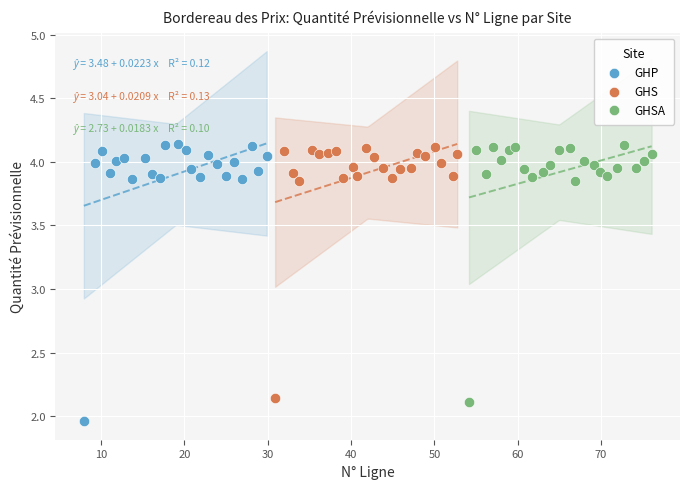

Which series has the largest Y range (max minus min)?

GHP